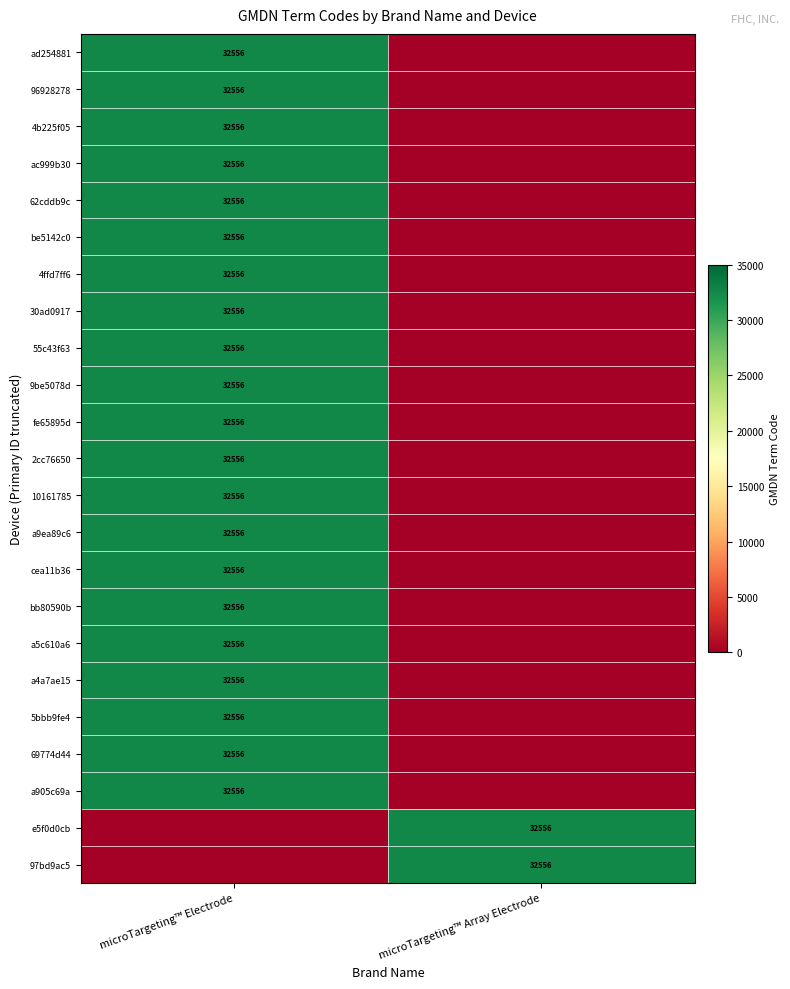

The 69774d44 series shows 32556 at microTargeting™ Electrode. True or false?

True